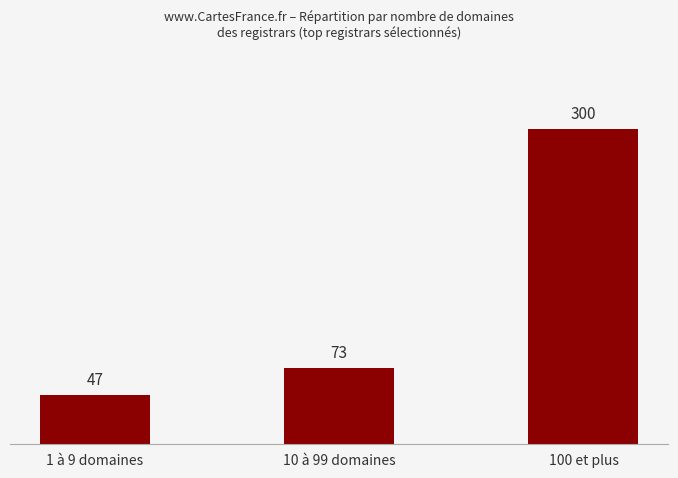

What is the difference between the maximum and second lowest values?

227